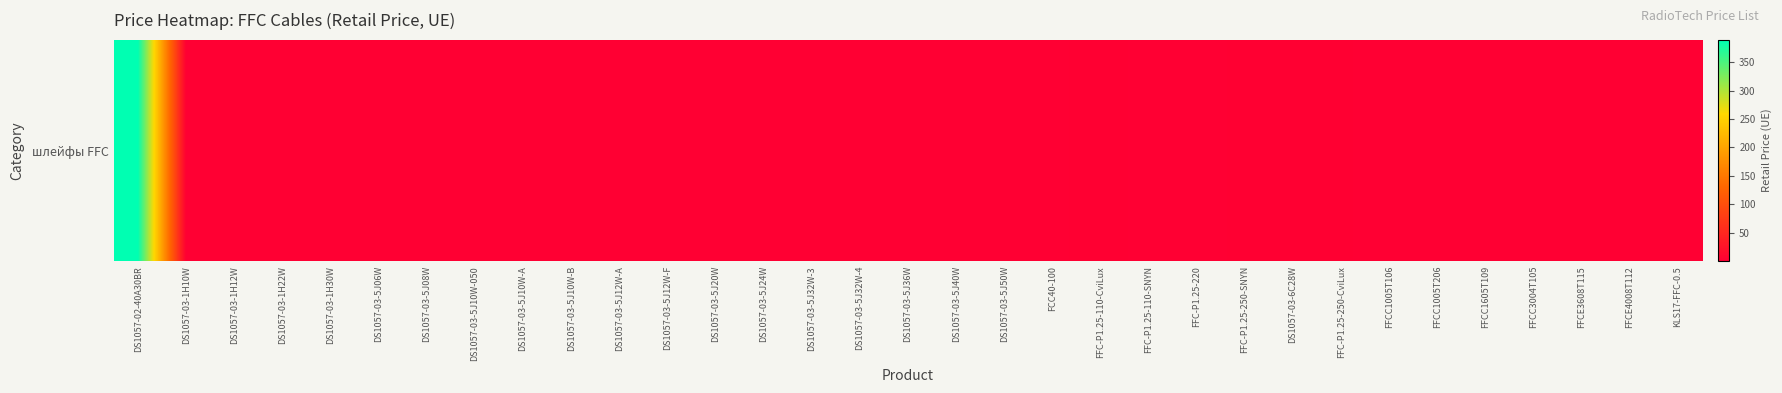

Where is the data nearest to the value 194?

FFC-P1.25-250-SNYN